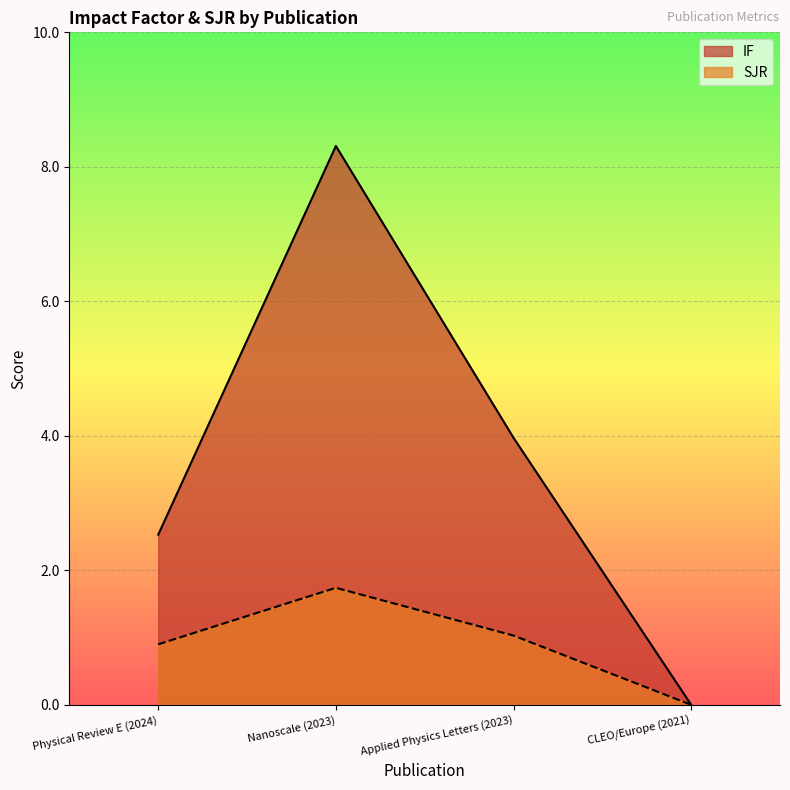

True or false: IF has a value of 2.5 at Physical Review E (2024).

True